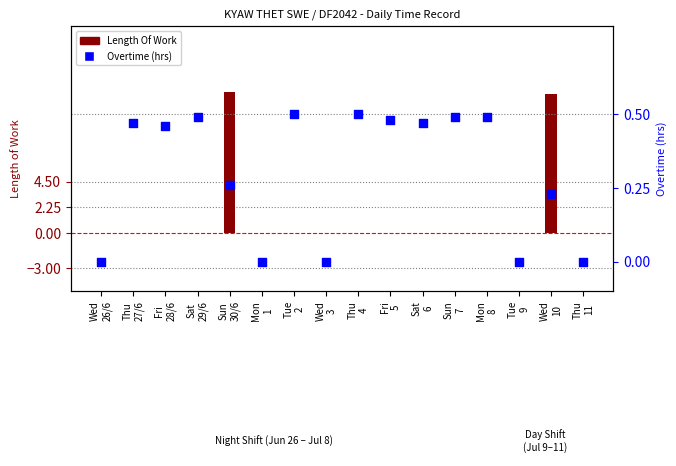

Which series has the largest total across all categories?

Length Of Work